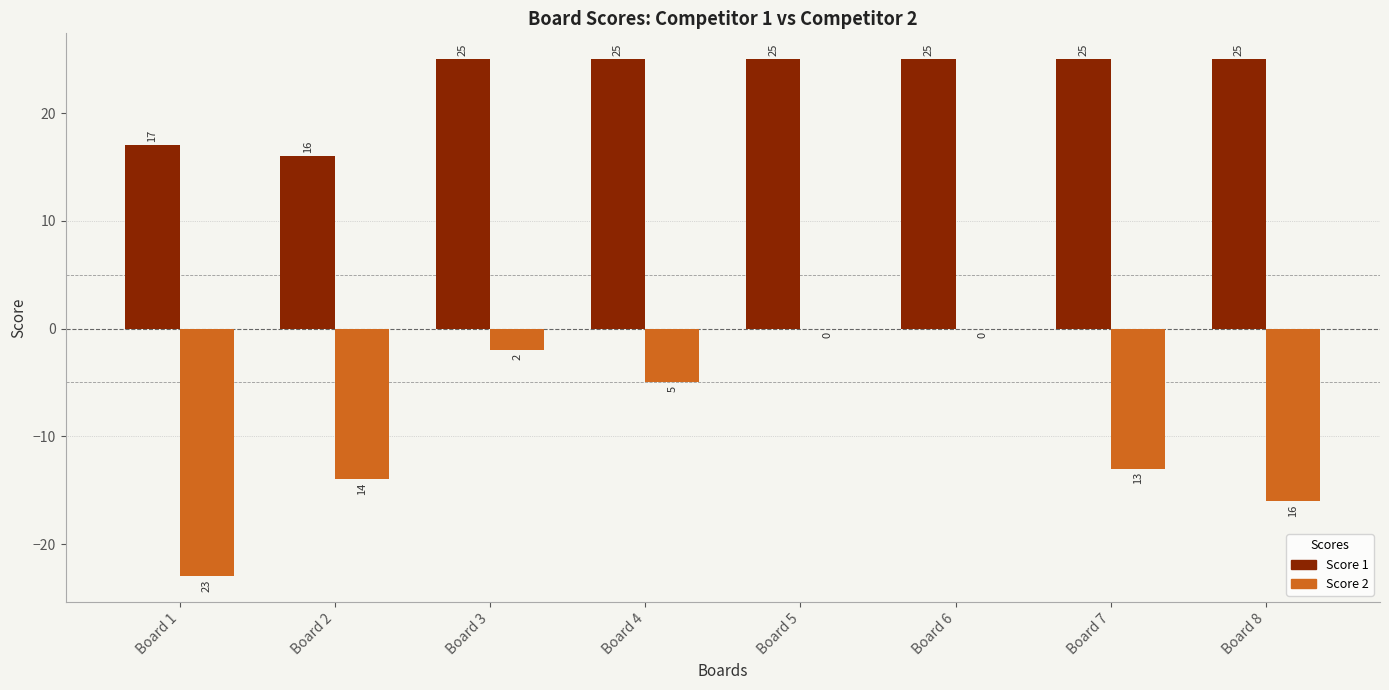

What is the maximum value for Score 1?

25